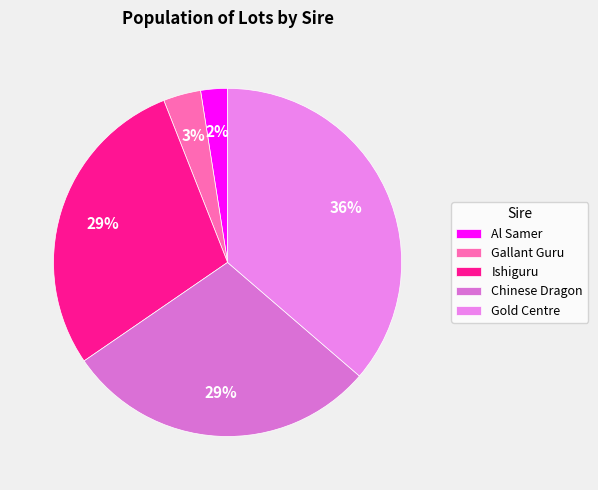

Which category has the biggest portion of the pie?

Gold Centre